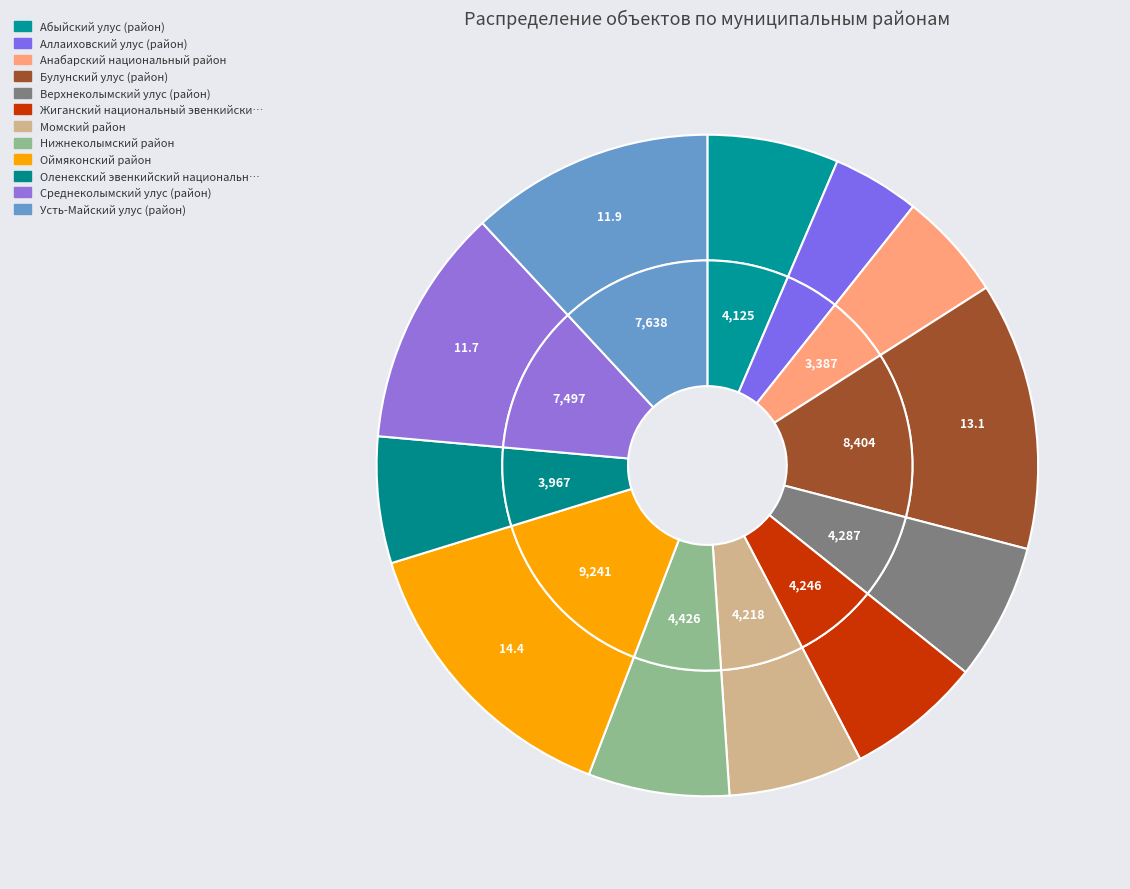

How many slices are in this pie chart?

12